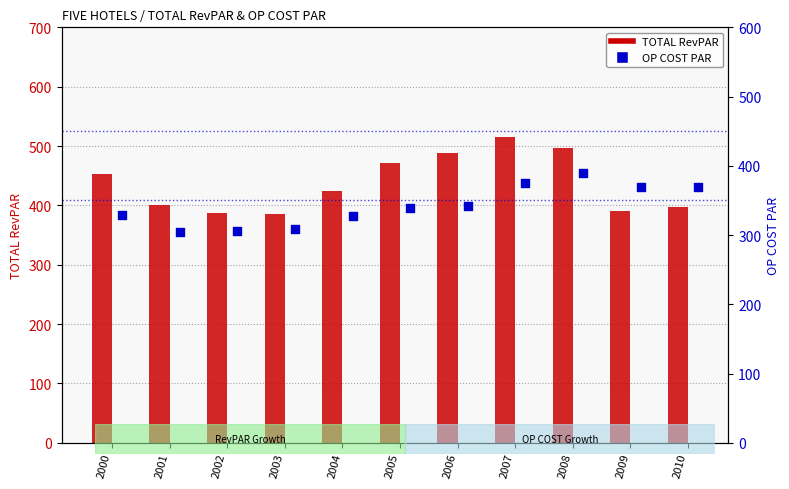

What is the total value across all series at 2004?

752.7